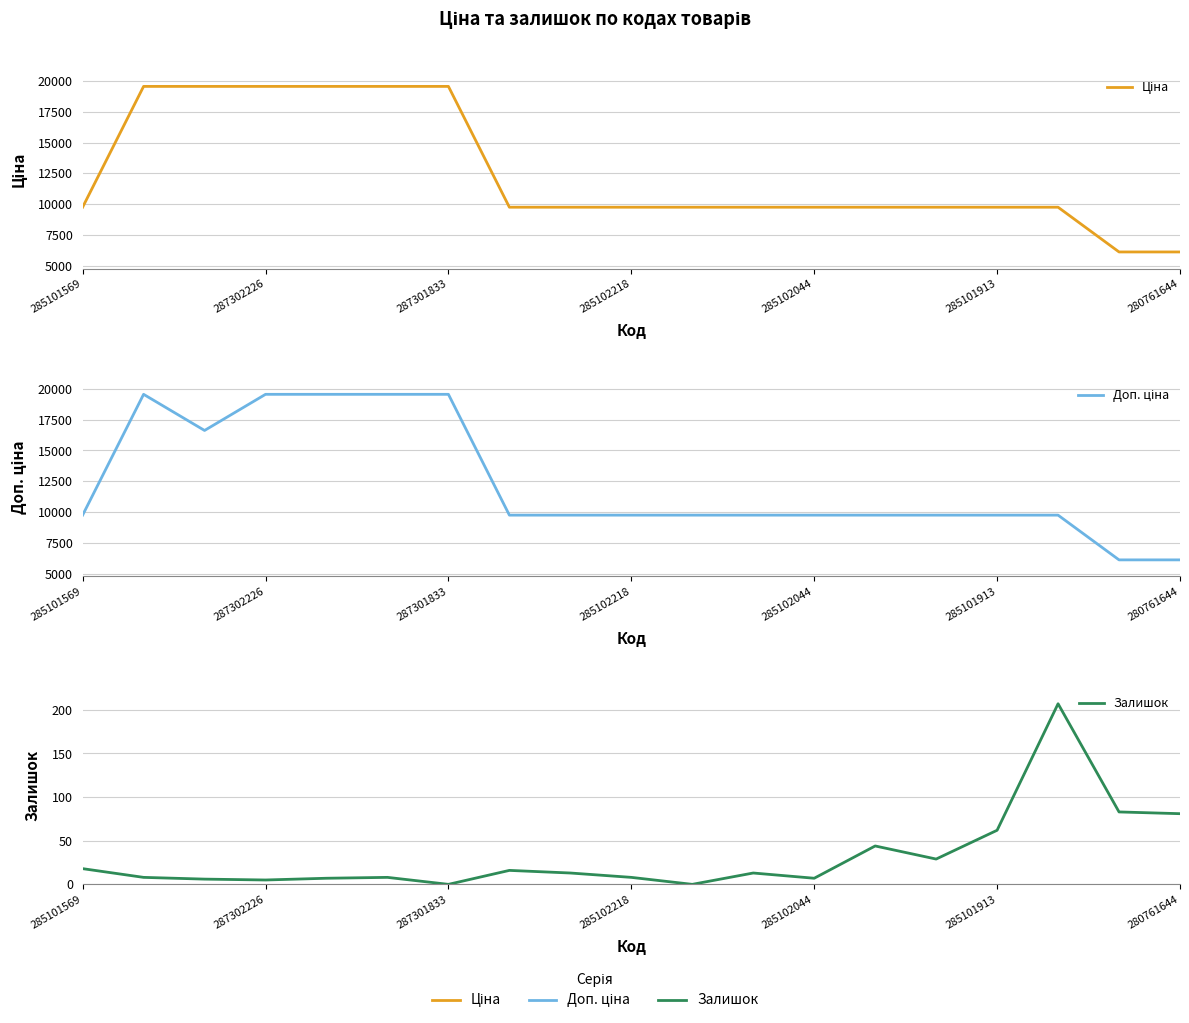

Does the chart have visible grid lines?

Yes